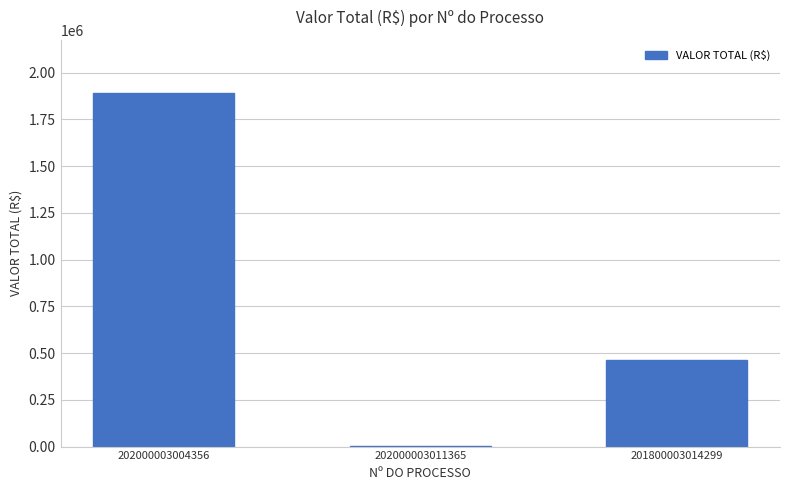

Where does the data first go above 464529?

202000003004356